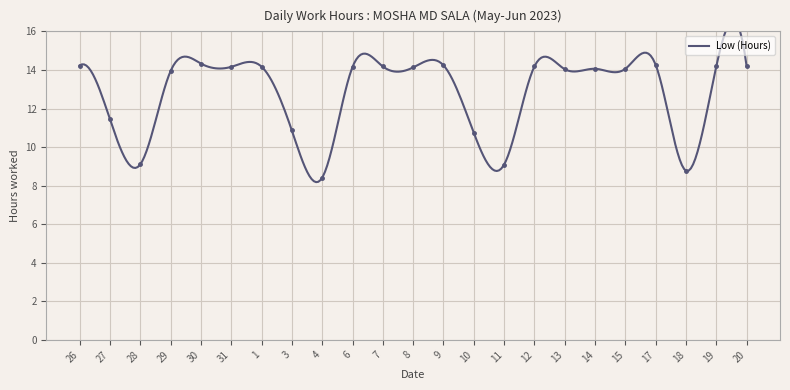

The value at 3 is 10.9. True or false?

True